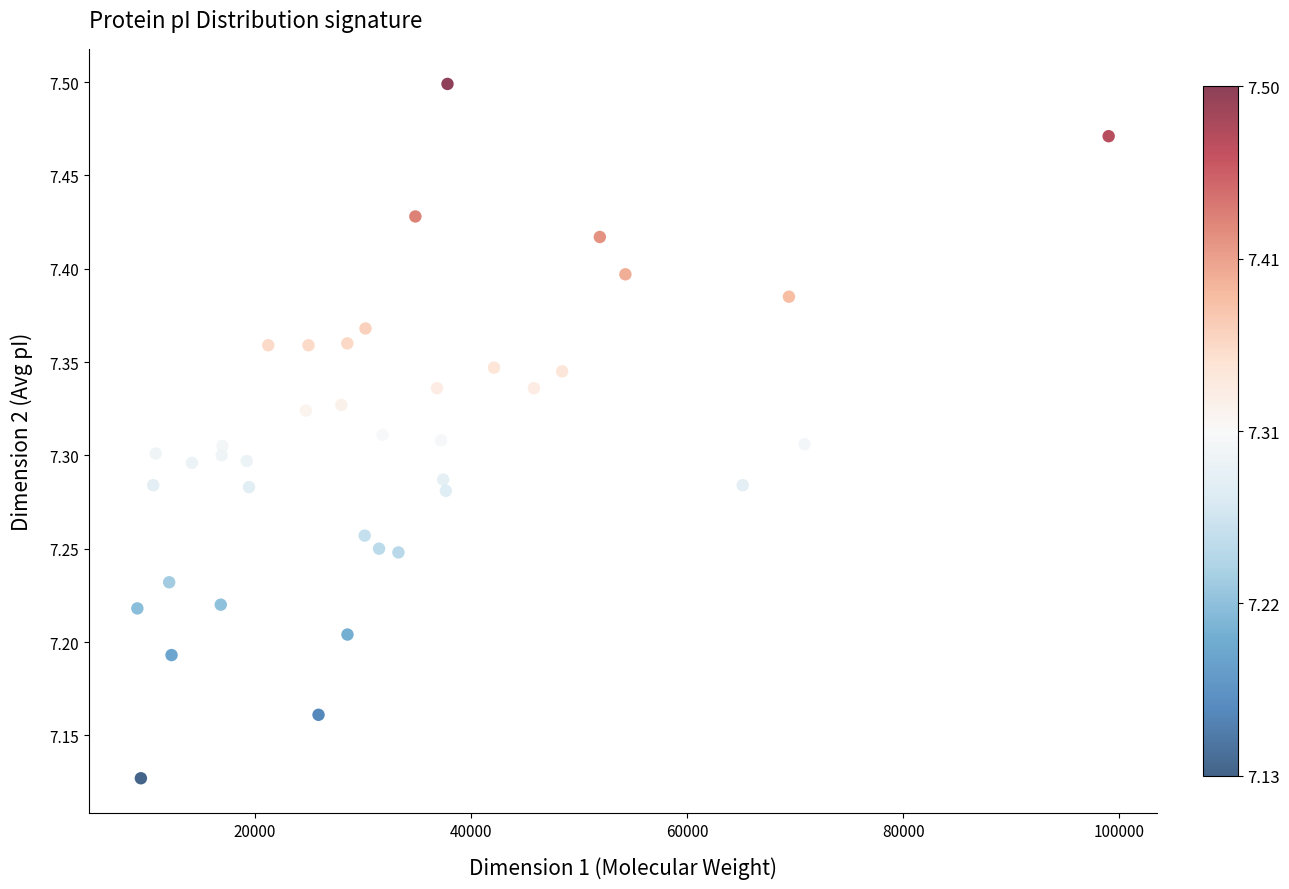

What is the range of Y values (max minus min)?

0.4